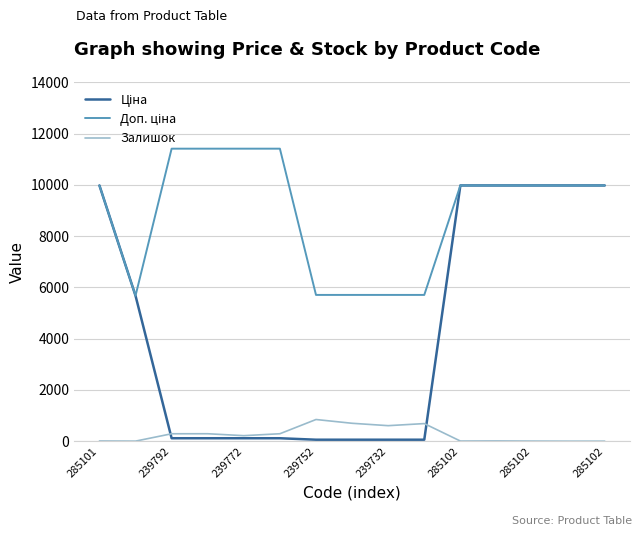

What is the maximum value shown in the chart?

11410.0